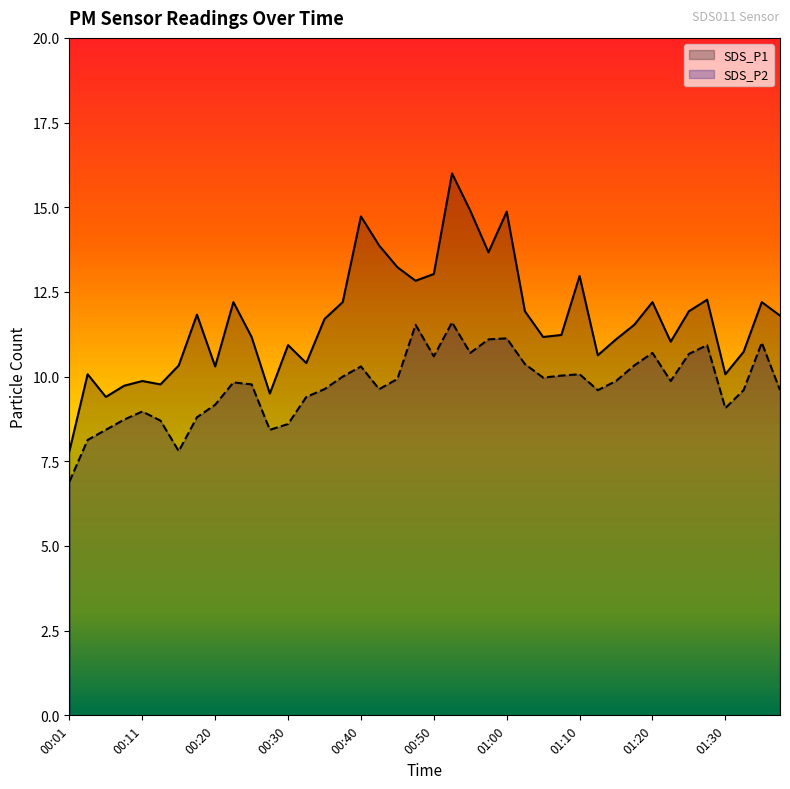

Is it true that SDS_P1 equals 28.1 at 21?

False